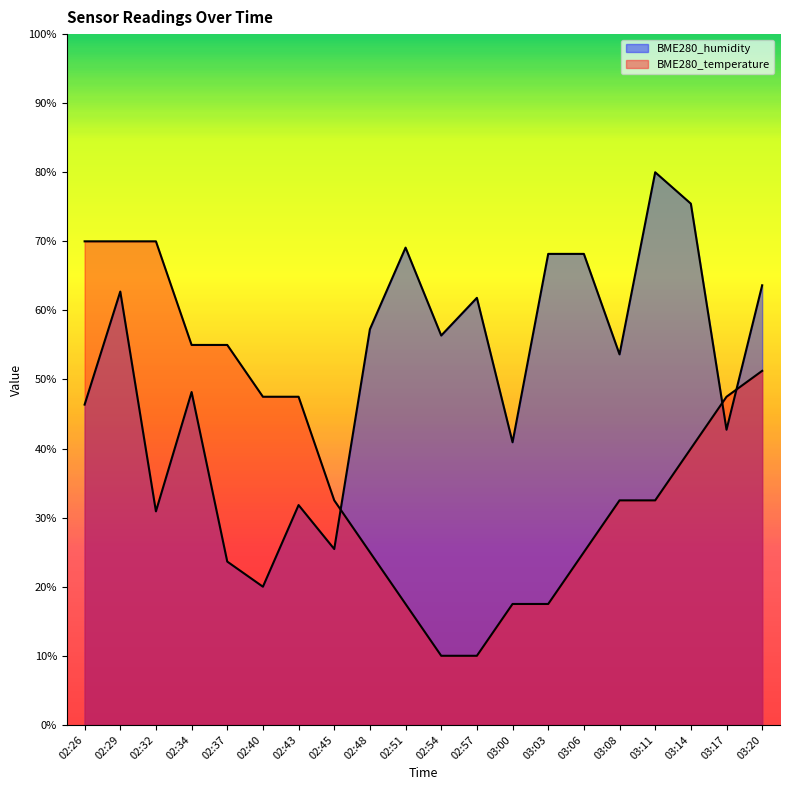

How many times do BME280_temperature and BME280_humidity cross each other?

3